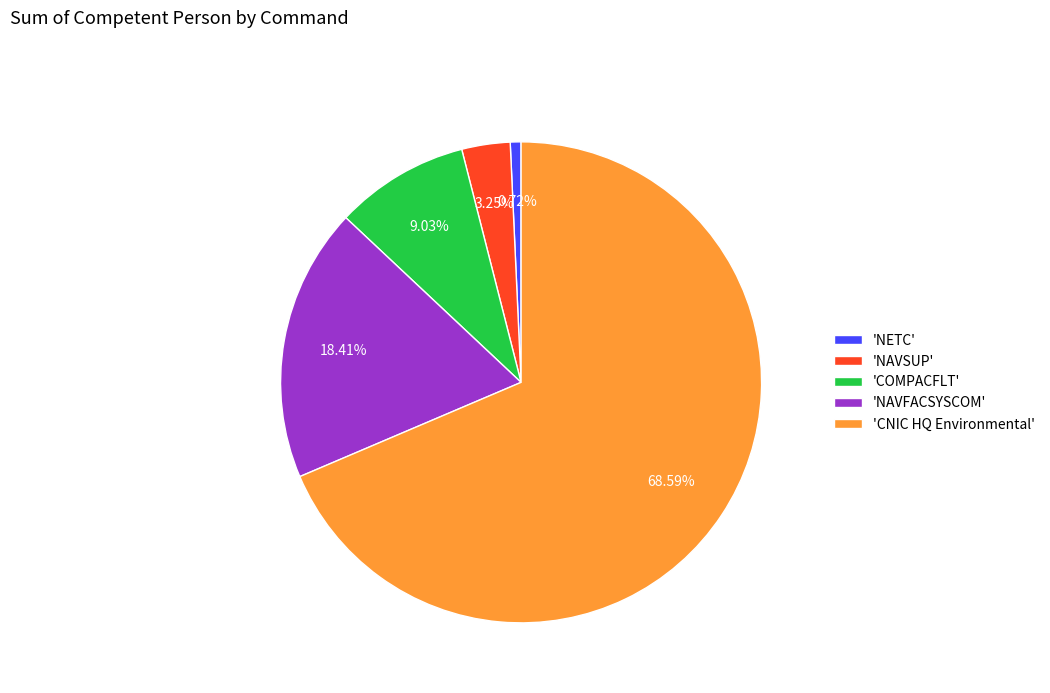

Rank the categories by value from lowest to highest.

'NETC', 'NAVSUP', 'COMPACFLT', 'NAVFACSYSCOM', 'CNIC HQ Environmental'